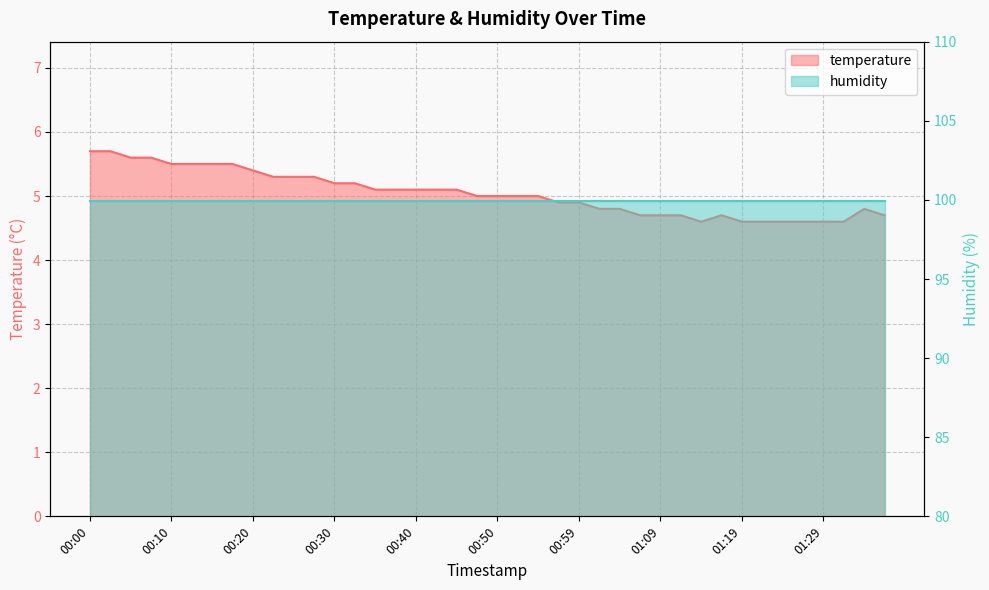

How many data points are less than 5?

17